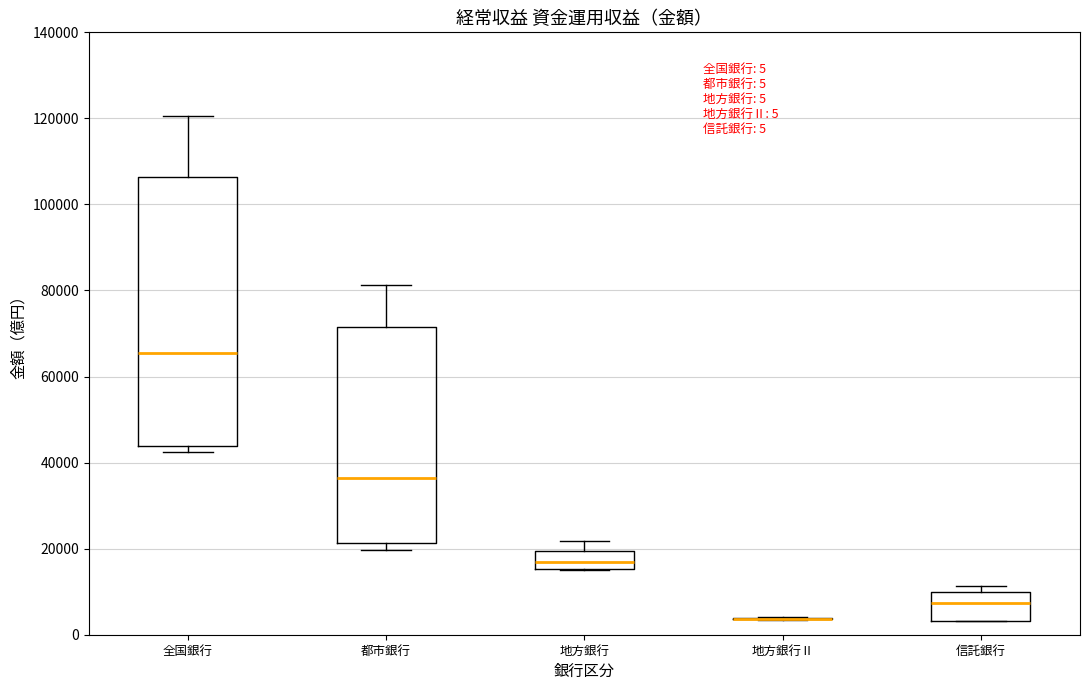

Comparing the boxes themselves (not the whiskers), which one is the tallest?

全国銀行